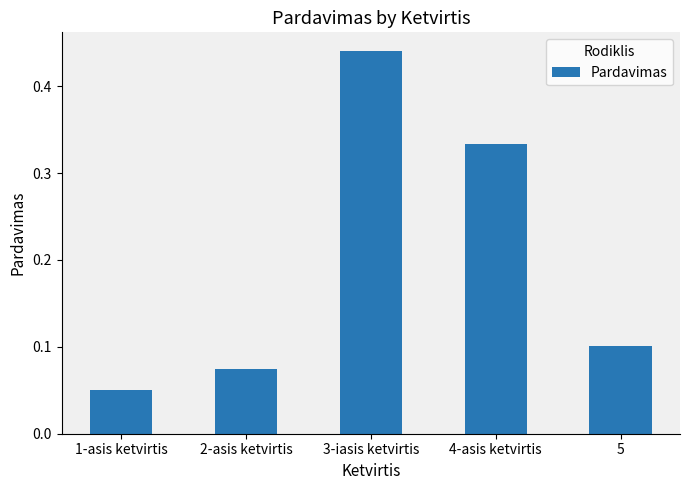

What is the label of the 2nd bar from the right?

4-asis ketvirtis